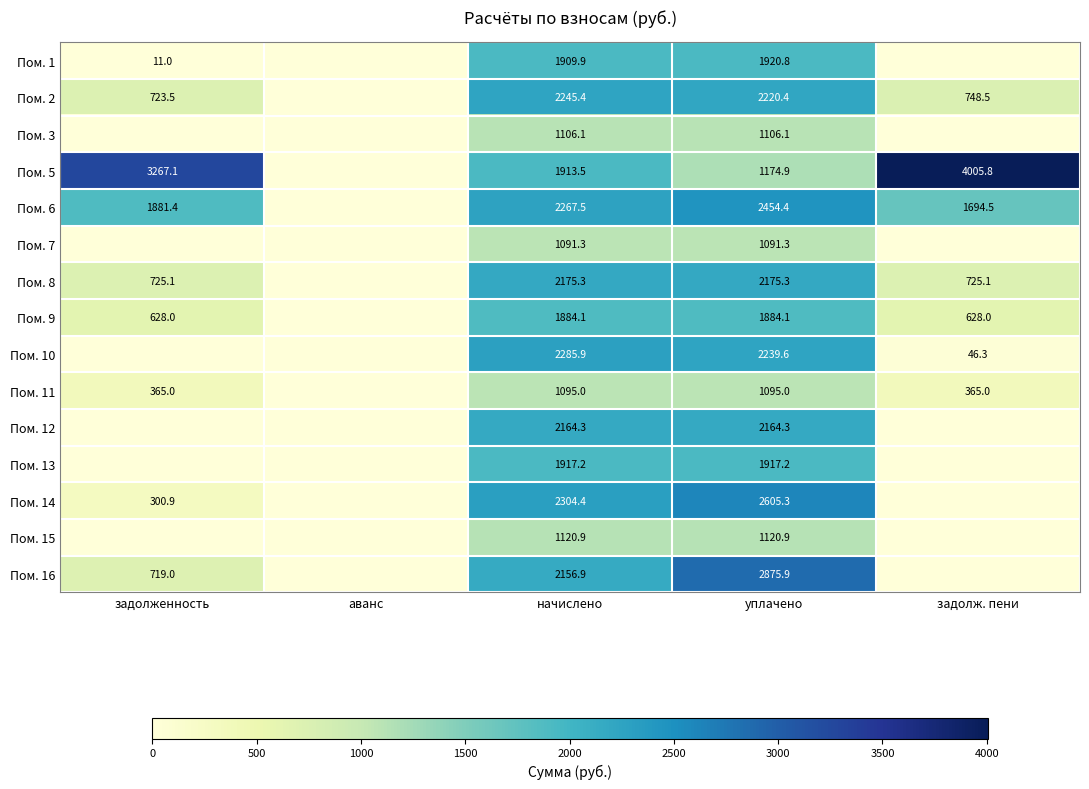

What is the sum of the Пом. 8 values at уплачено and задолж. пени?

2900.4